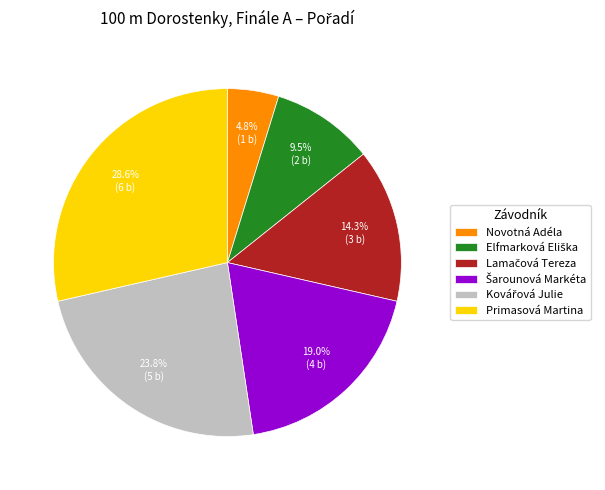

What is the largest slice in the pie chart?

Primasová Martina